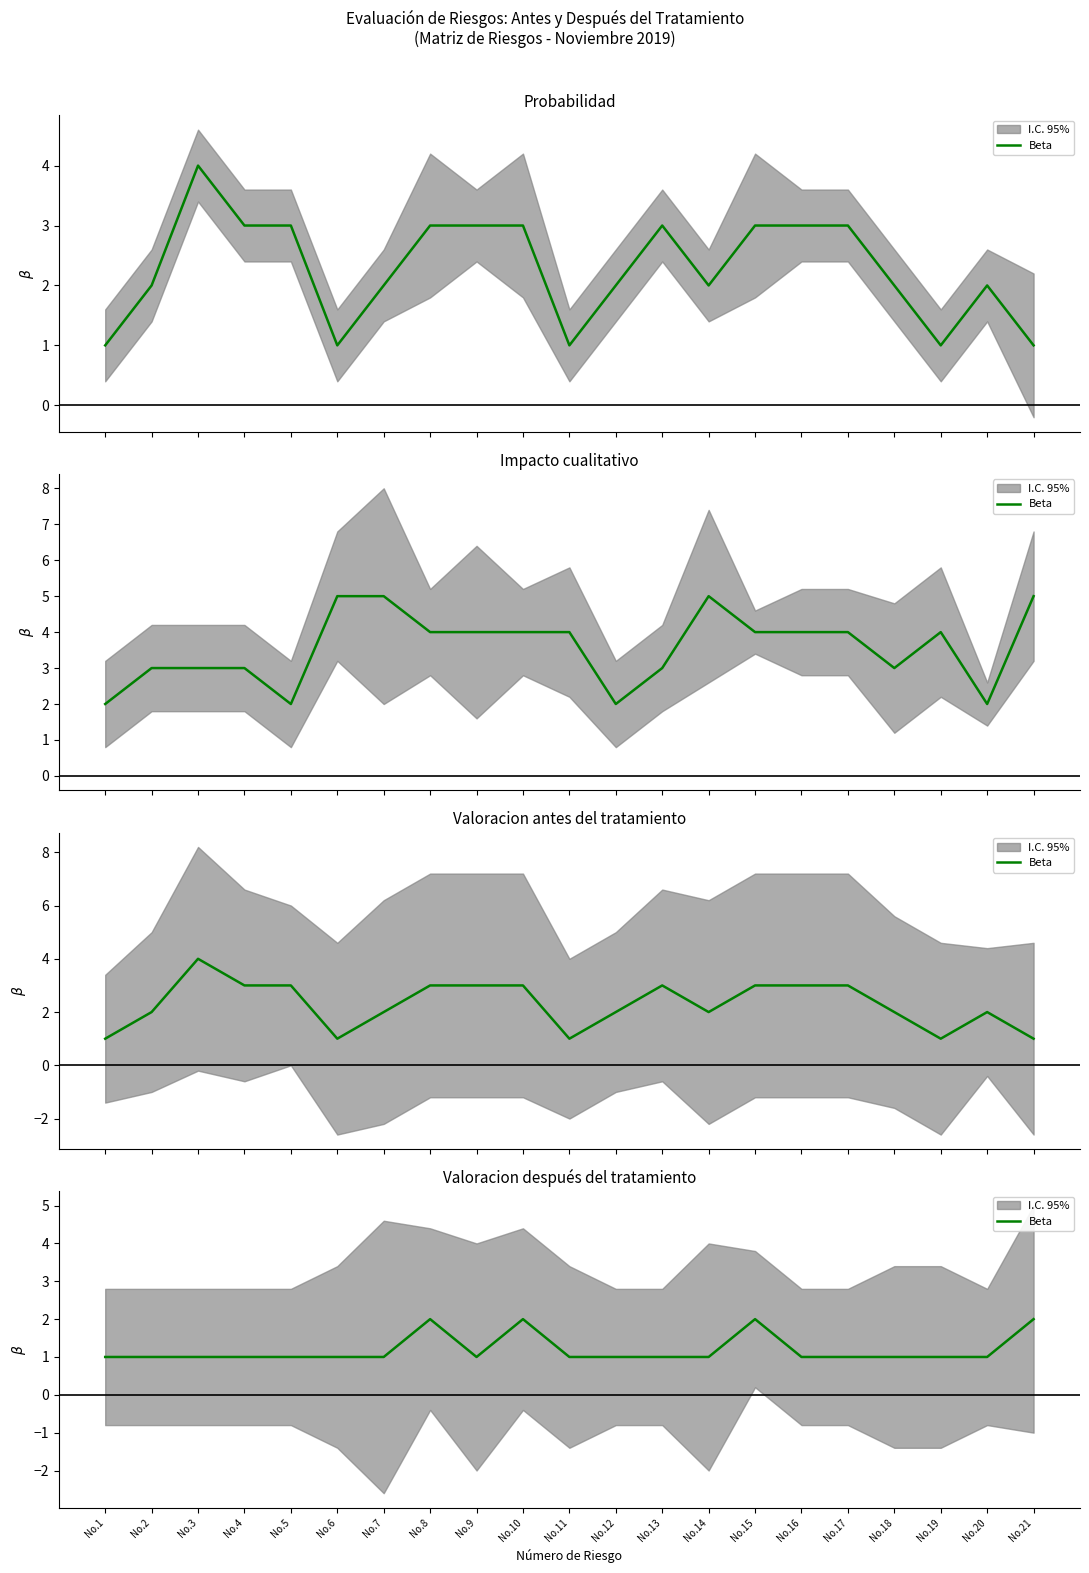

Which has a higher value, No.19 or No.8?

No.8